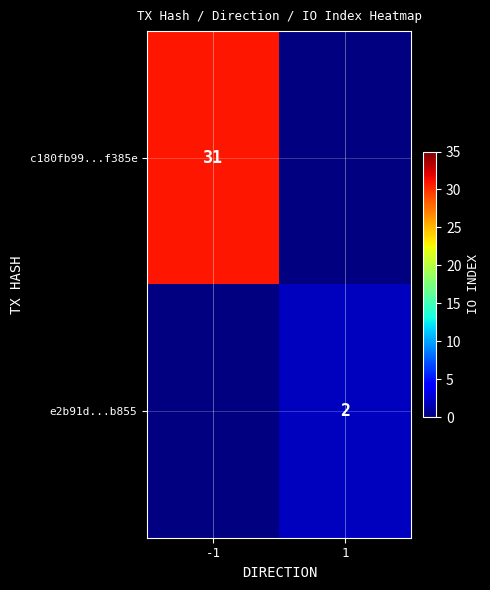

The e2b91d...b855 series shows 1 at 1. True or false?

False